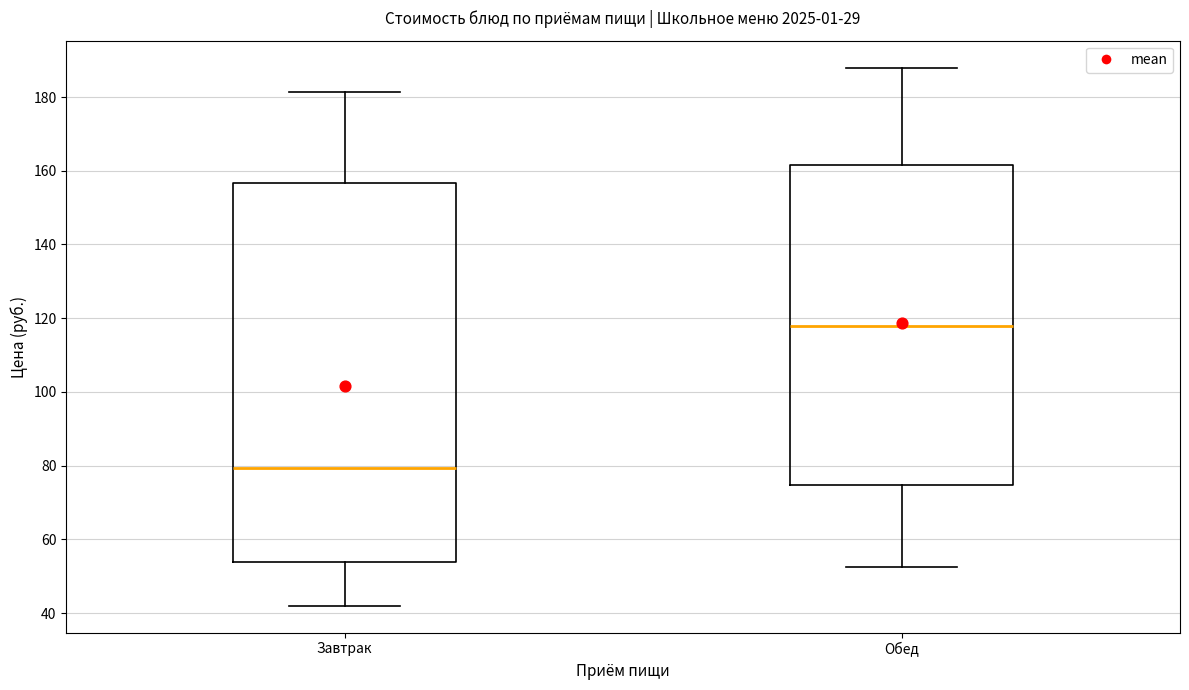

Which box is the tallest, from its lower edge to its upper edge?

Завтрак